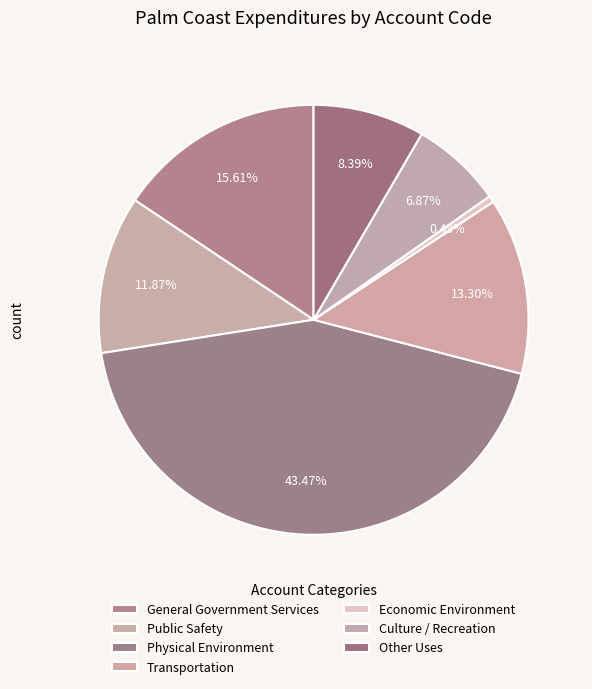

The Economic Environment slice represents 10% of the pie. True or false?

False